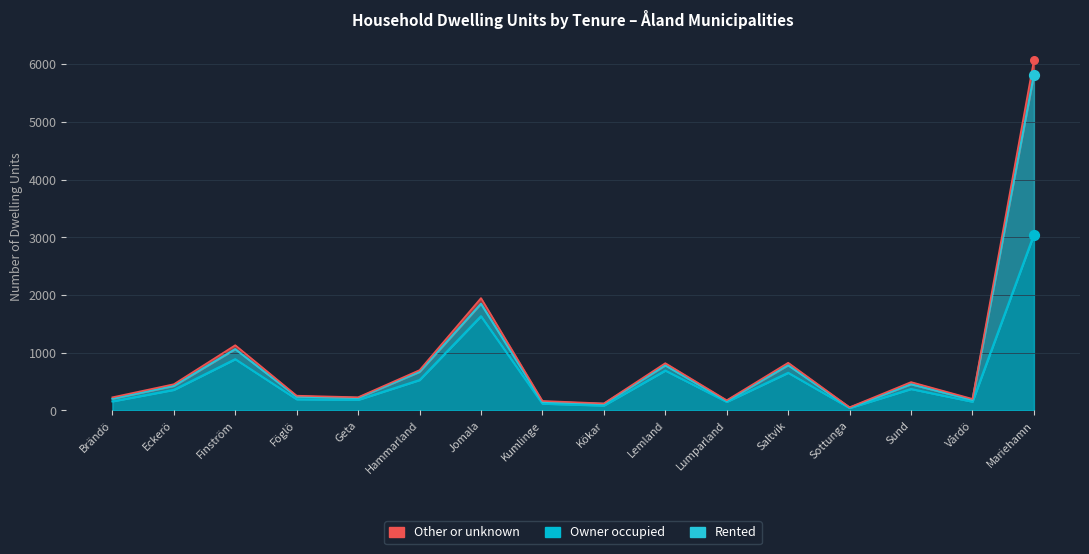

Which series reaches the minimum Y coordinate?

Owner occupied